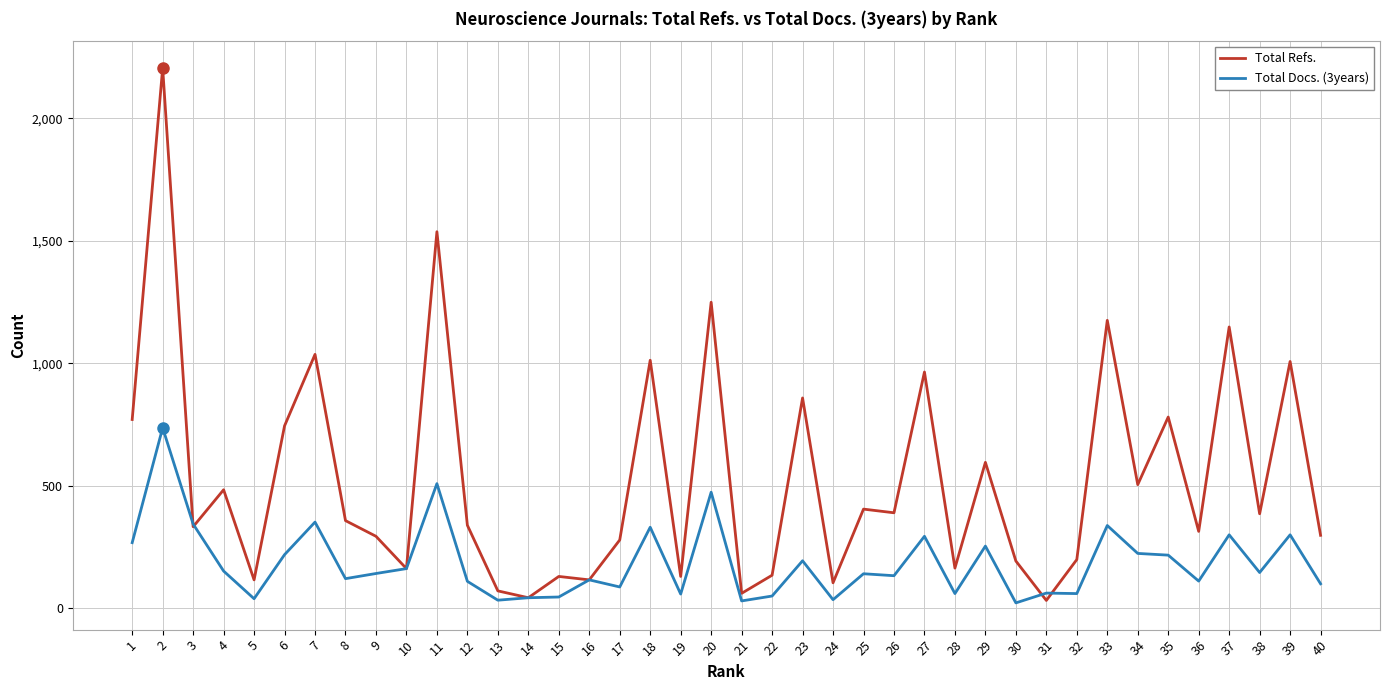

What is the maximum value shown in the chart?

2206